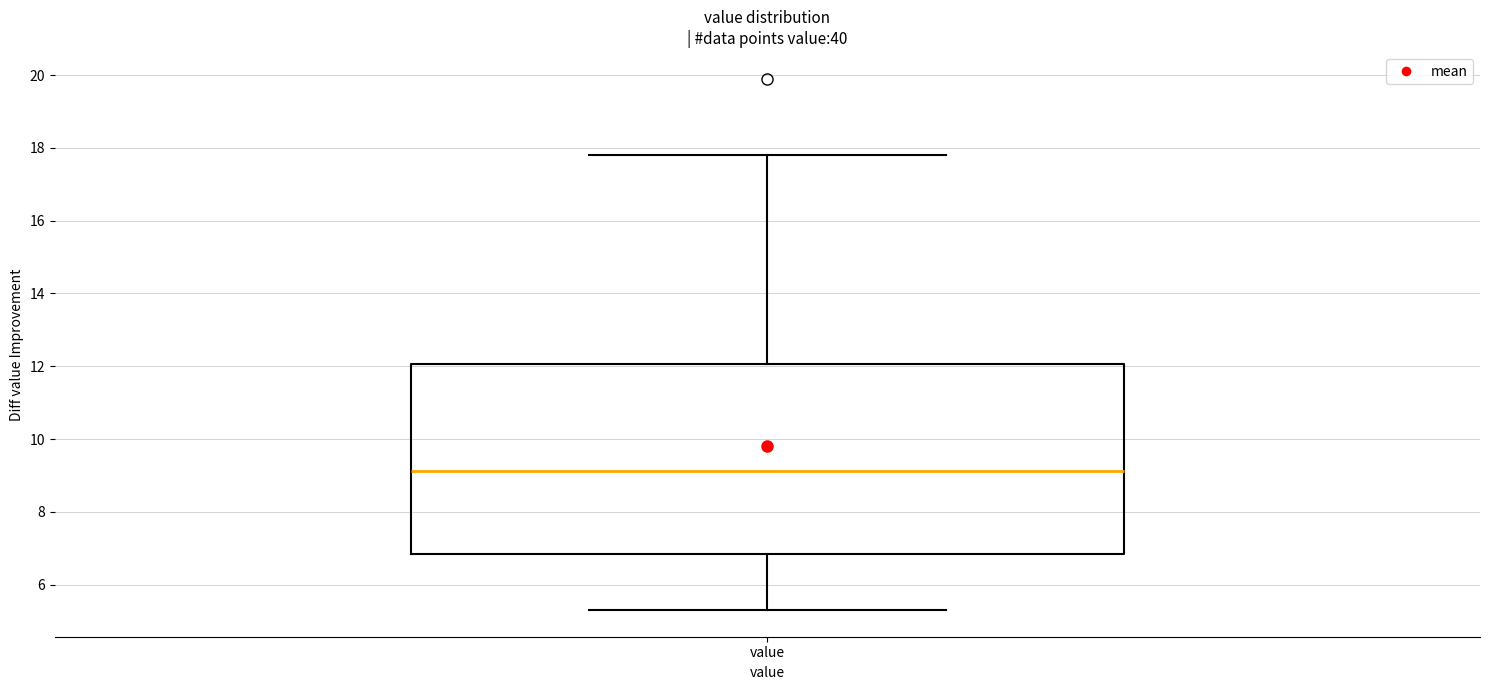

Transcribe this box plot: give where the median line is, the range the box spans, and where the two whiskers end, as read against the y-axis. The values are not printed on the chart, so give them approximately, as read against the axis.

median 9.2, box 6.8 to 12.0, whiskers 5.4 to 17.8